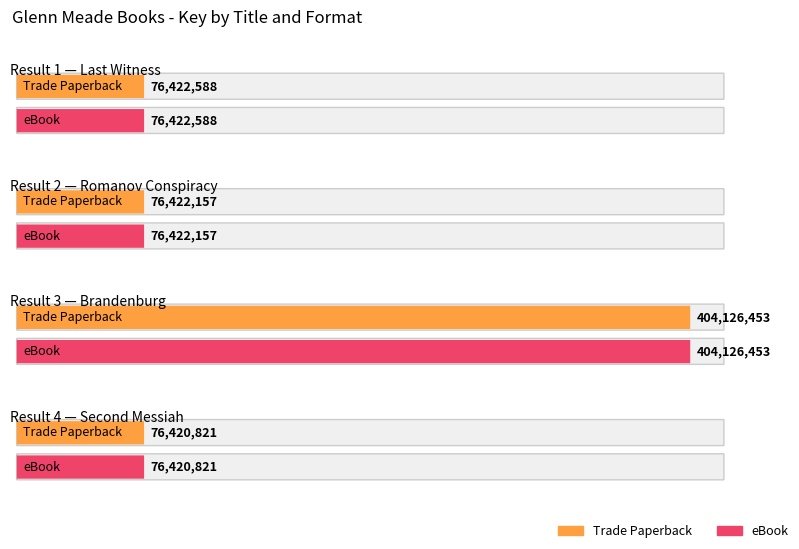

What is the value of the eBook bar at the 4th from the left?

76420821